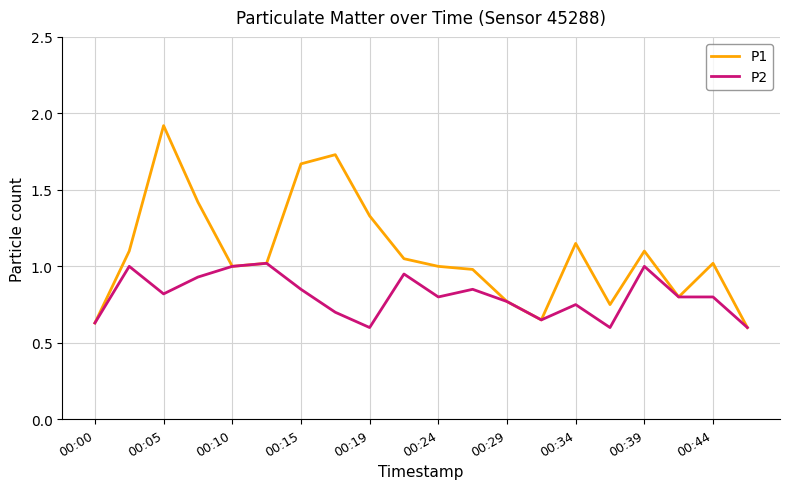

Rank the series by their maximum value, from lowest to highest.

P2, P1